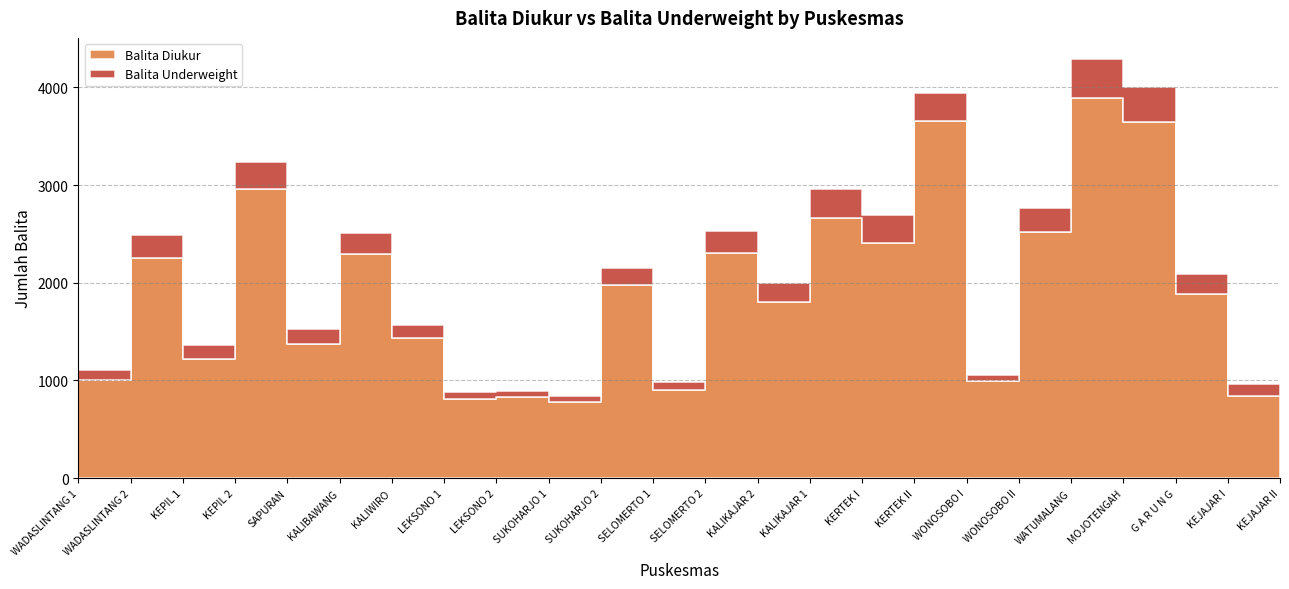

Reading right to left, list all the values displayed in this chart.

Balita Diukur: KEJAJAR II=843	KEJAJAR I=1885	G A R U N G=3646	MOJOTENGAH=3886	WATUMALANG=2519	WONOSOBO II=990	WONOSOBO I=3654	KERTEK II=2408	KERTEK I=2664	KALIKAJAR 1=1804	KALIKAJAR 2=2307	SELOMERTO 2=904	SELOMERTO 1=1977	SUKOHARJO 2=777	SUKOHARJO 1=835	LEKSONO 2=813	LEKSONO 1=1437	KALIWIRO=2295	KALIBAWANG=1375	SAPURAN=2955	KEPIL 2=1225	KEPIL 1=2251	WADASLINTANG 2=1004	WADASLINTANG 1=1465
Balita Underweight: KEJAJAR II=123	KEJAJAR I=204	G A R U N G=353	MOJOTENGAH=405	WATUMALANG=242	WONOSOBO II=68	WONOSOBO I=283	KERTEK II=281	KERTEK I=293	KALIKAJAR 1=191	KALIKAJAR 2=226	SELOMERTO 2=81	SELOMERTO 1=175	SUKOHARJO 2=60	SUKOHARJO 1=59	LEKSONO 2=72	LEKSONO 1=134	KALIWIRO=210	KALIBAWANG=150	SAPURAN=284	KEPIL 2=138	KEPIL 1=238	WADASLINTANG 2=104	WADASLINTANG 1=103